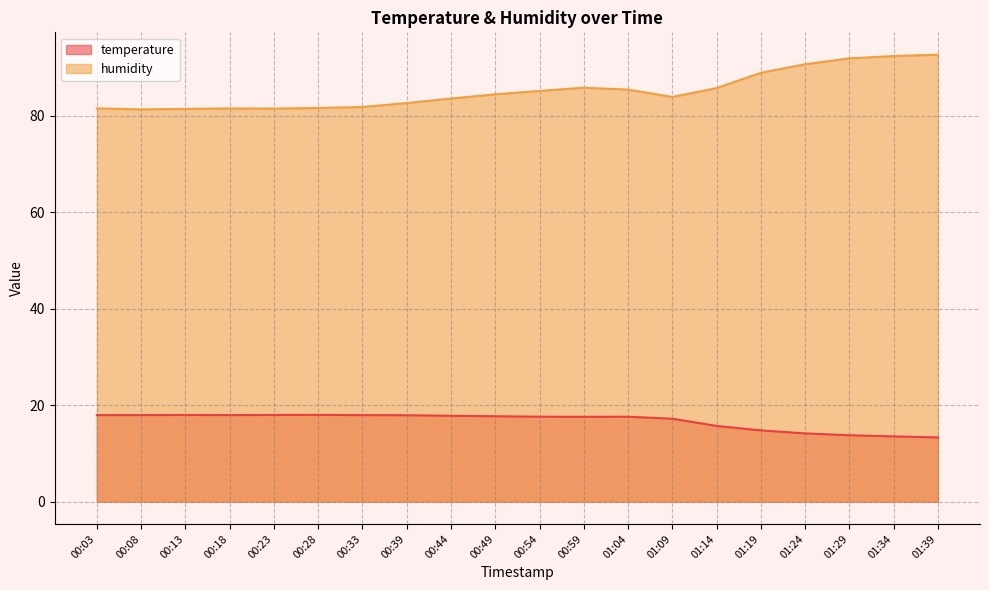

Which series has the widest spread of values?

humidity